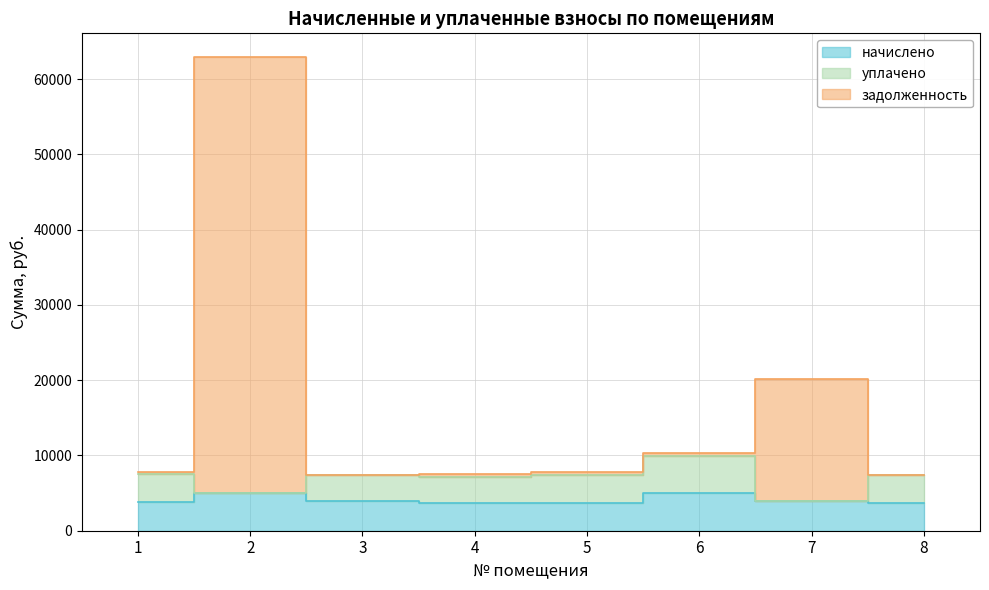

How many interior local peaks does the задолженность series have?

2